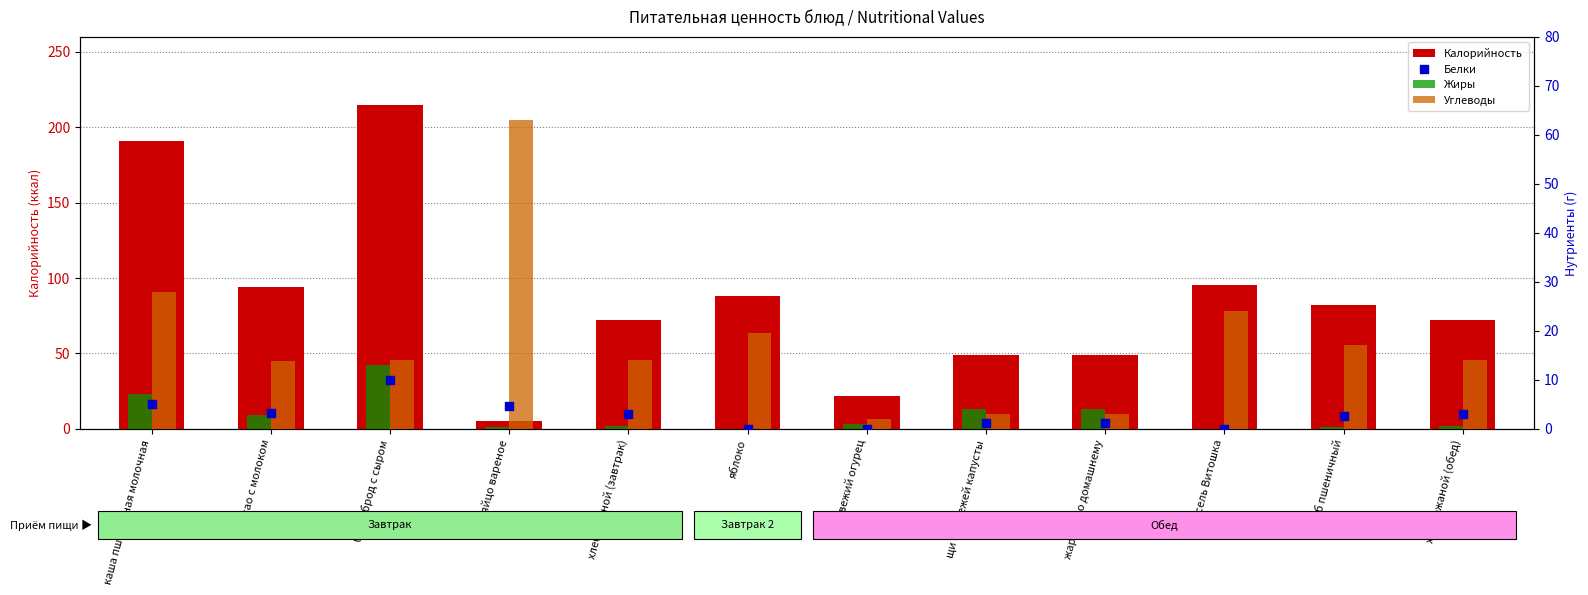

At how many categories does at least one series exceed 46?

11